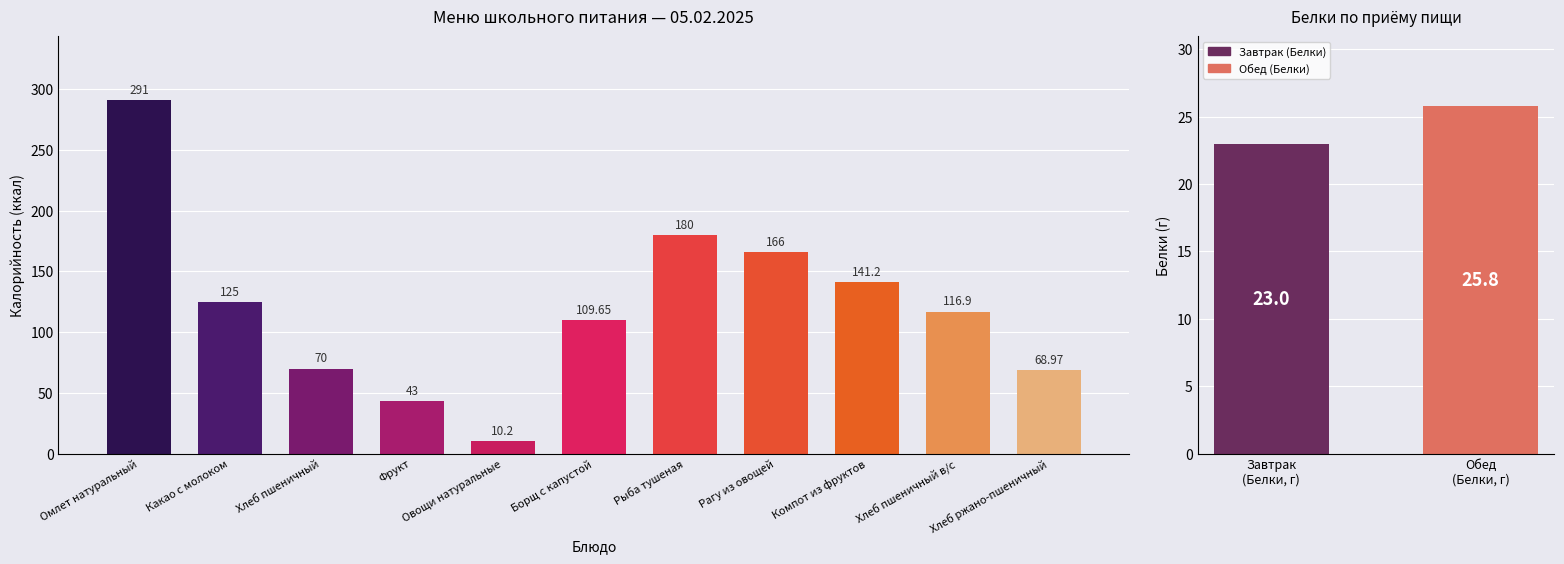

The value at Компот из фруктов is 141.2. True or false?

True